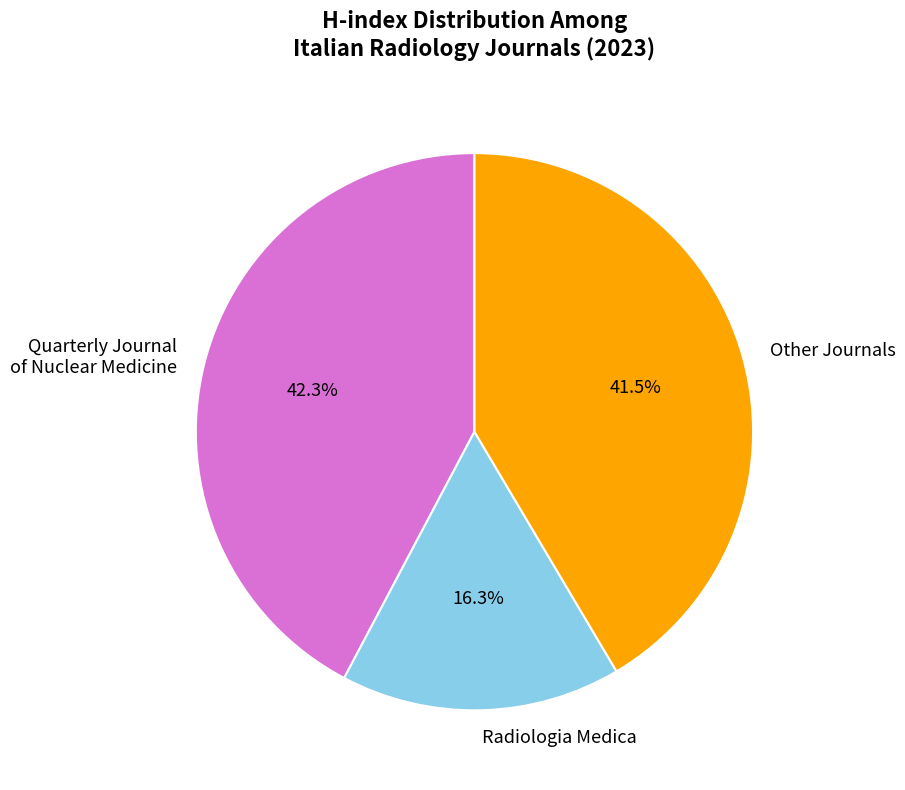

Does Quarterly Journal of Nuclear Medicine account for over 50% of the chart?

No